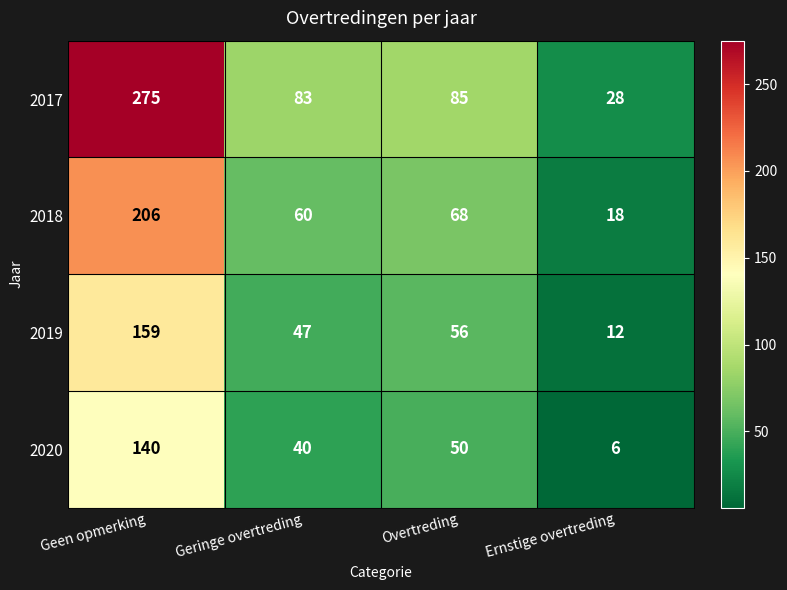

What is the difference between the highest and lowest values at Geen opmerking?

135